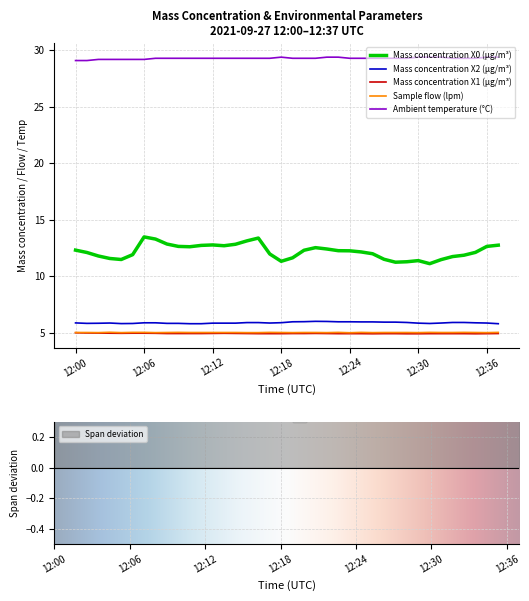

At which label does Mass concentration X1 (μg/m³) reach its minimum?

12:26